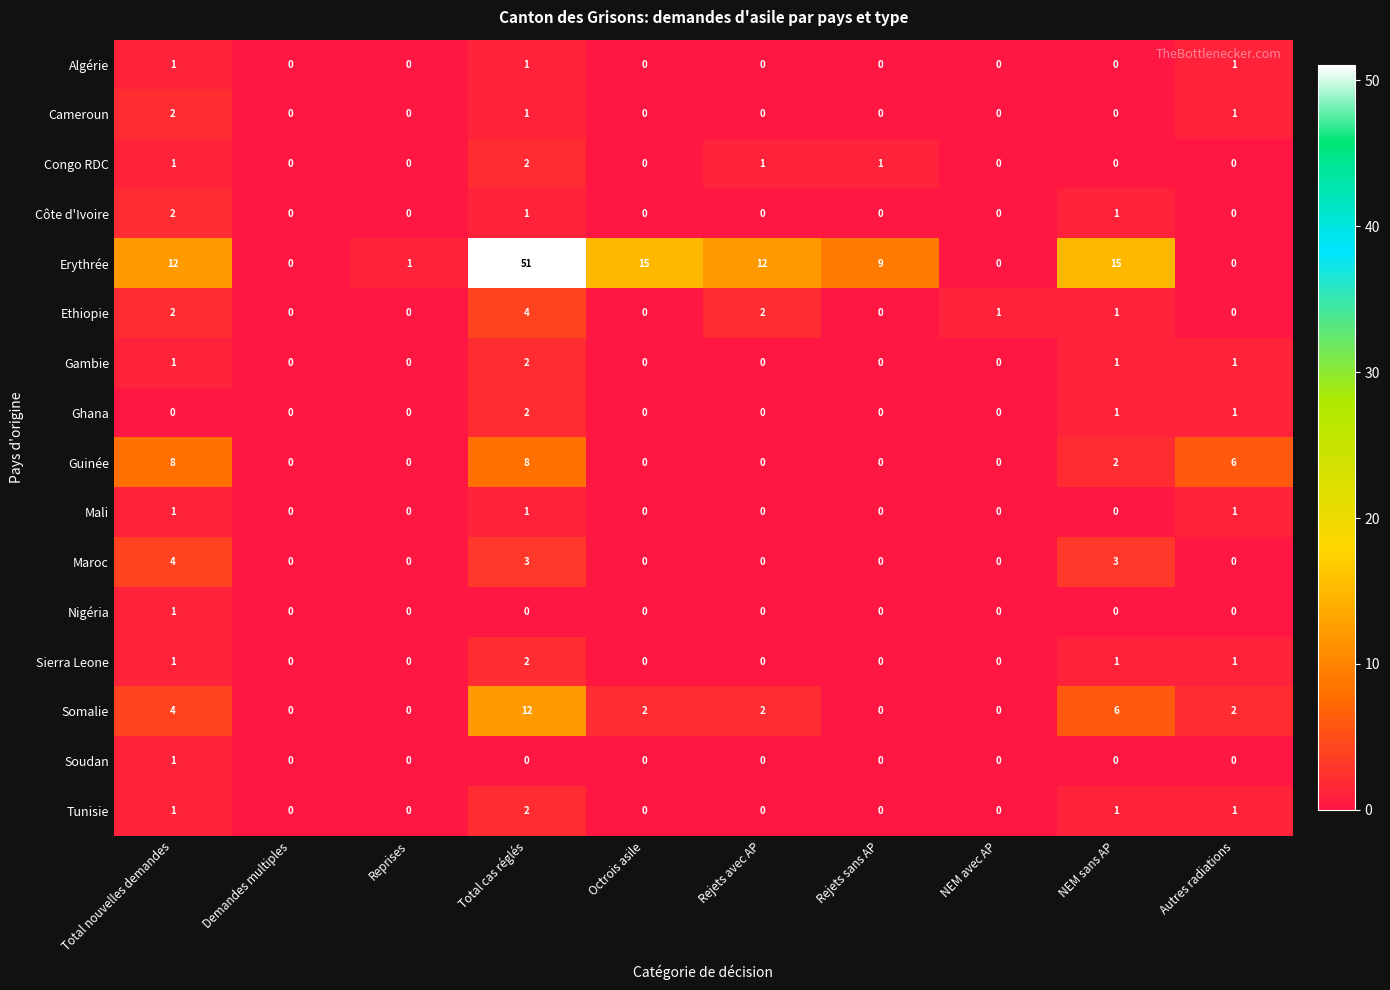

At which label does Congo RDC reach its peak?

Total cas réglés